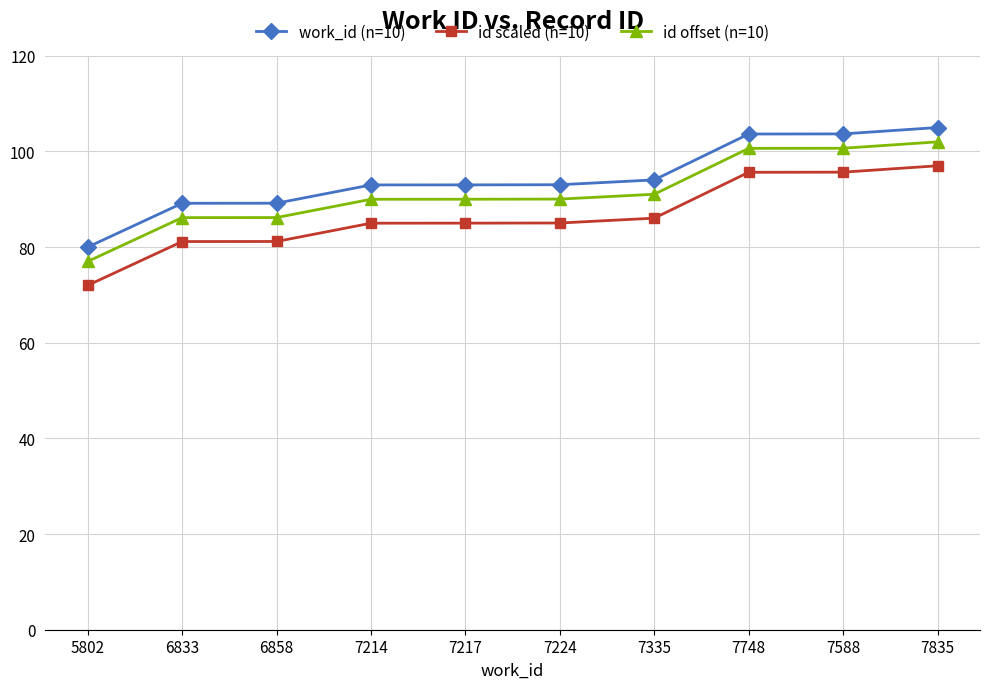

What is the difference between the highest and lowest values at 7224?

8.0